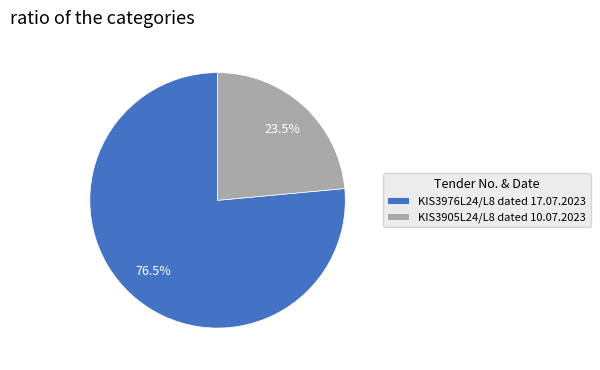

What is the ratio of the value at KIS3976L24/L8 dated 17.07.2023 to the value at KIS3905L24/L8 dated 10.07.2023?

3.3